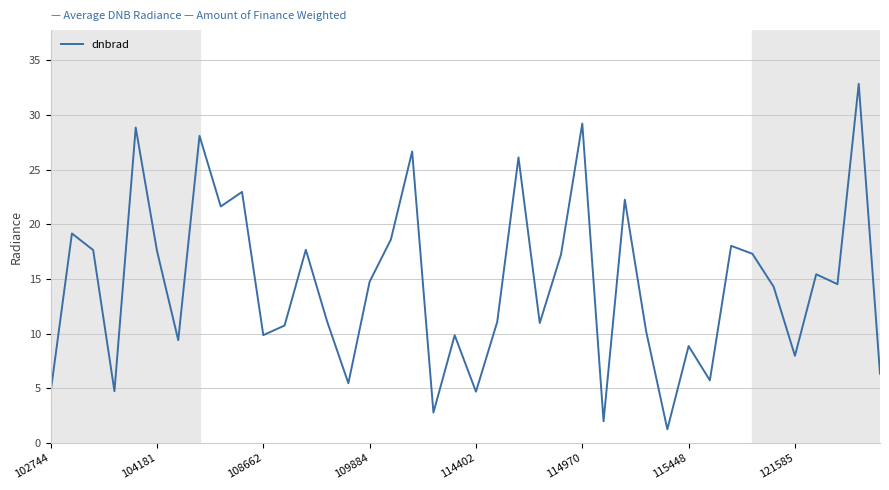

What is the difference between the maximum and minimum values?

31.6